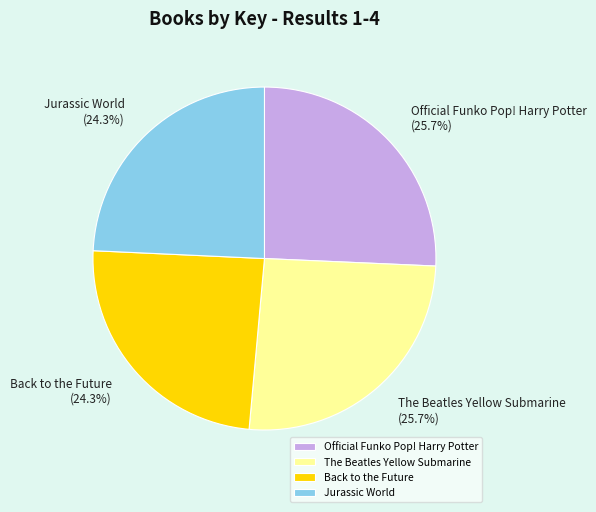

Is there a majority slice in this chart?

No